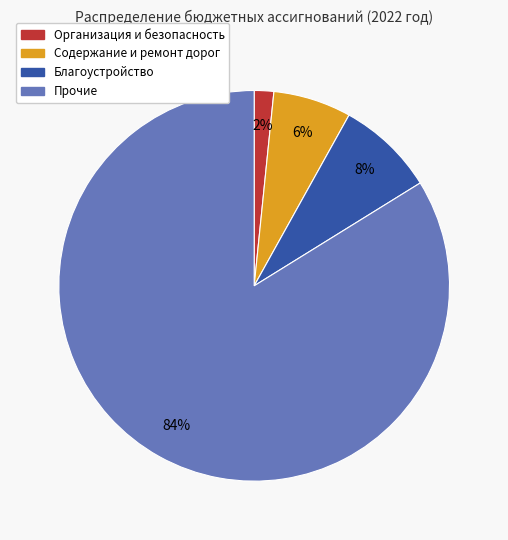

Is there a majority slice in this chart?

Yes